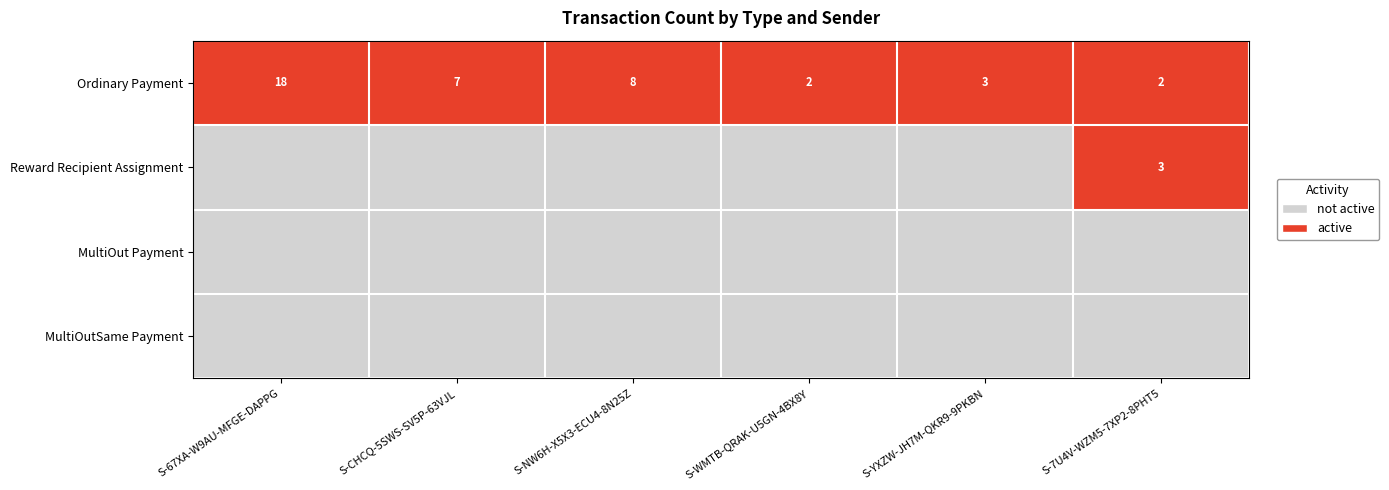

What is the difference between the Ordinary Payment values at S-WMTB-QRAK-U5GN-4BX8Y and S-CHCQ-5SWS-SV5P-63VJL?

5